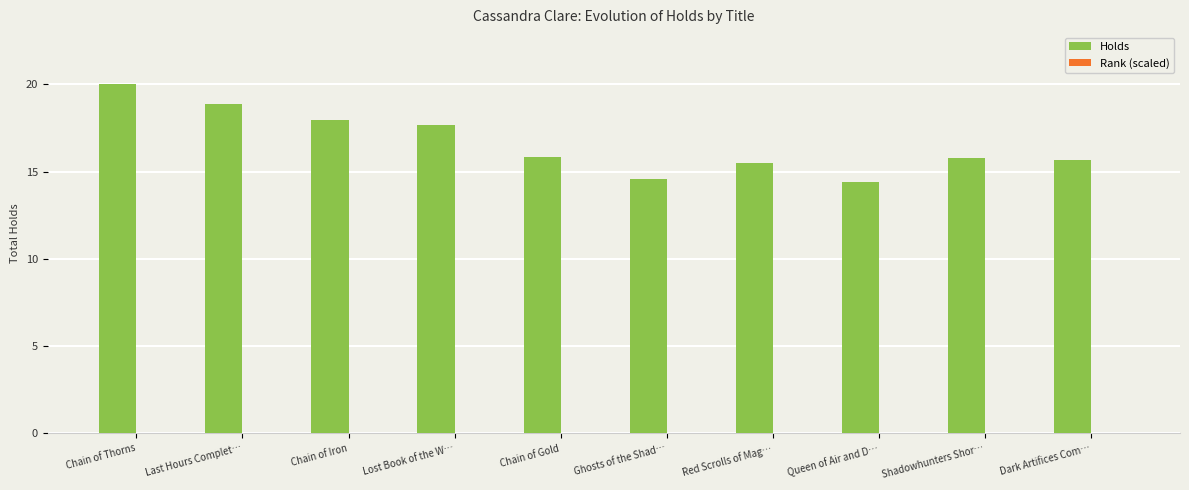

At which label does Holds reach its peak?

Chain of Thorns